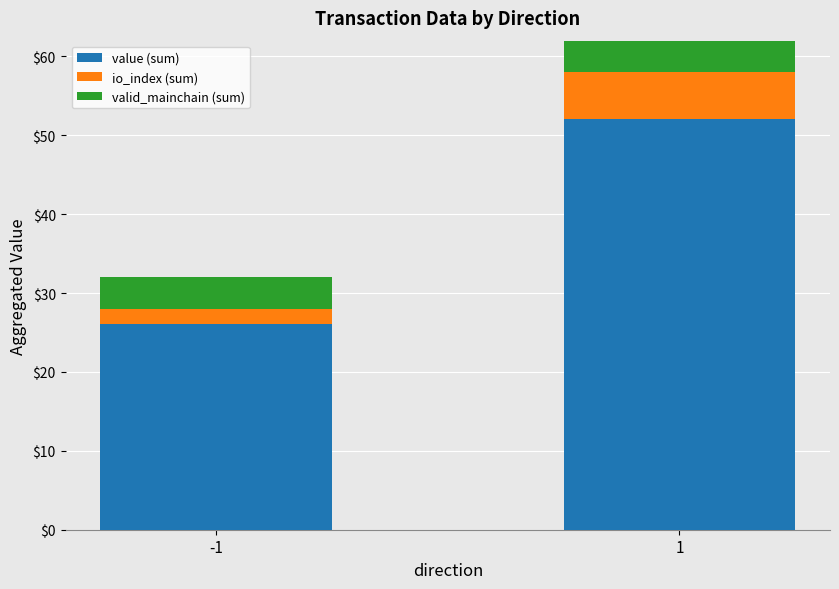

True or false: value (sum) has a value of 26.0 at -1.

True